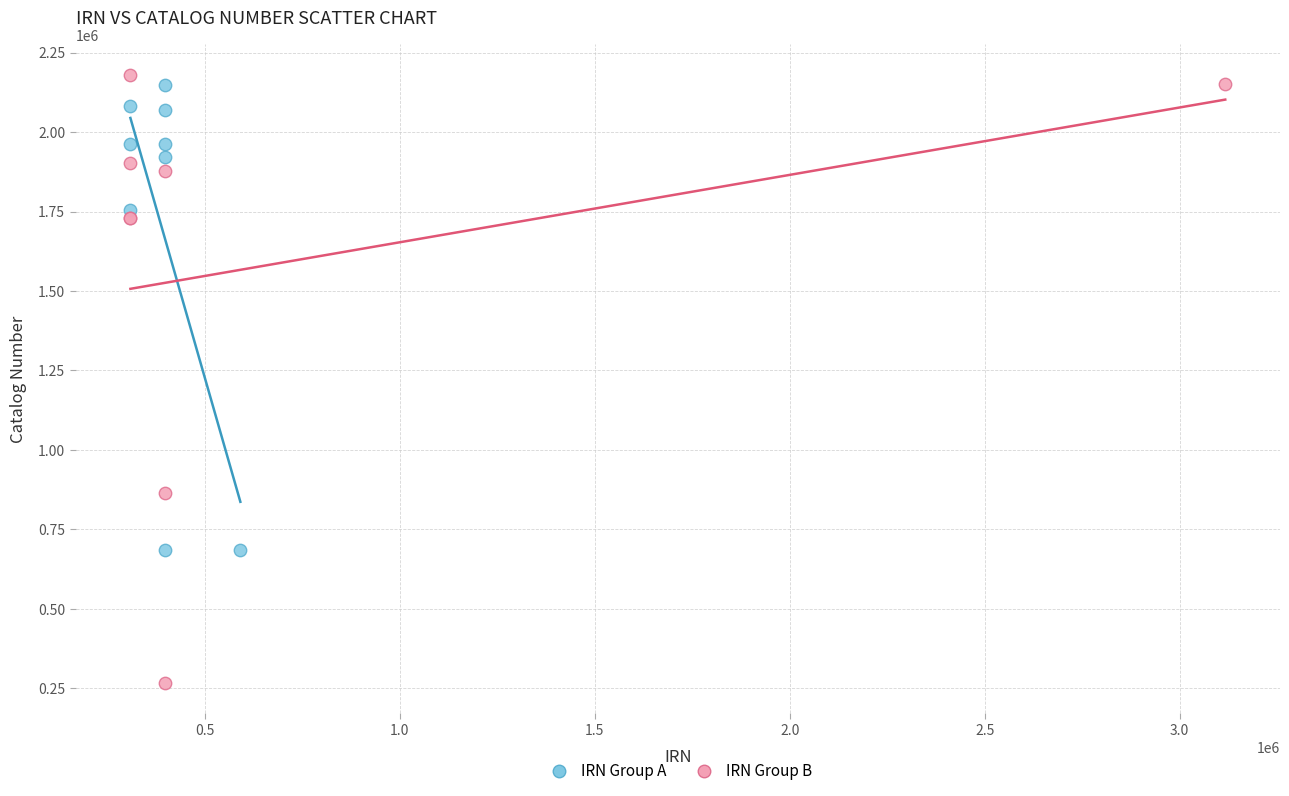

Which series has the largest Y range (max minus min)?

IRN Group B